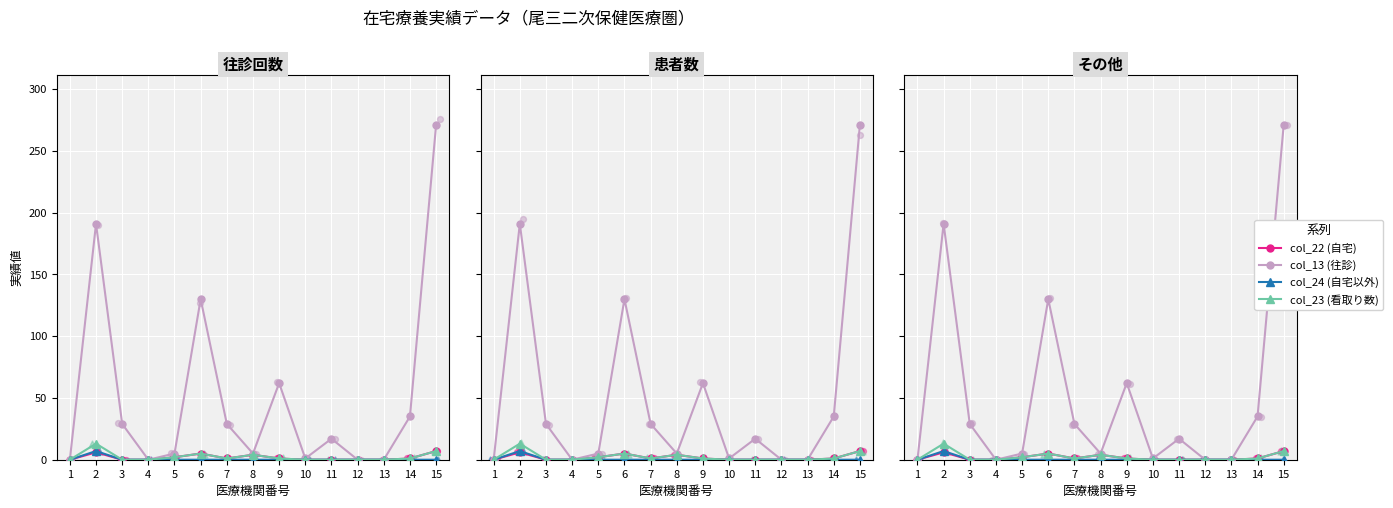

Which series has the largest Y range (max minus min)?

col_13 (往診)